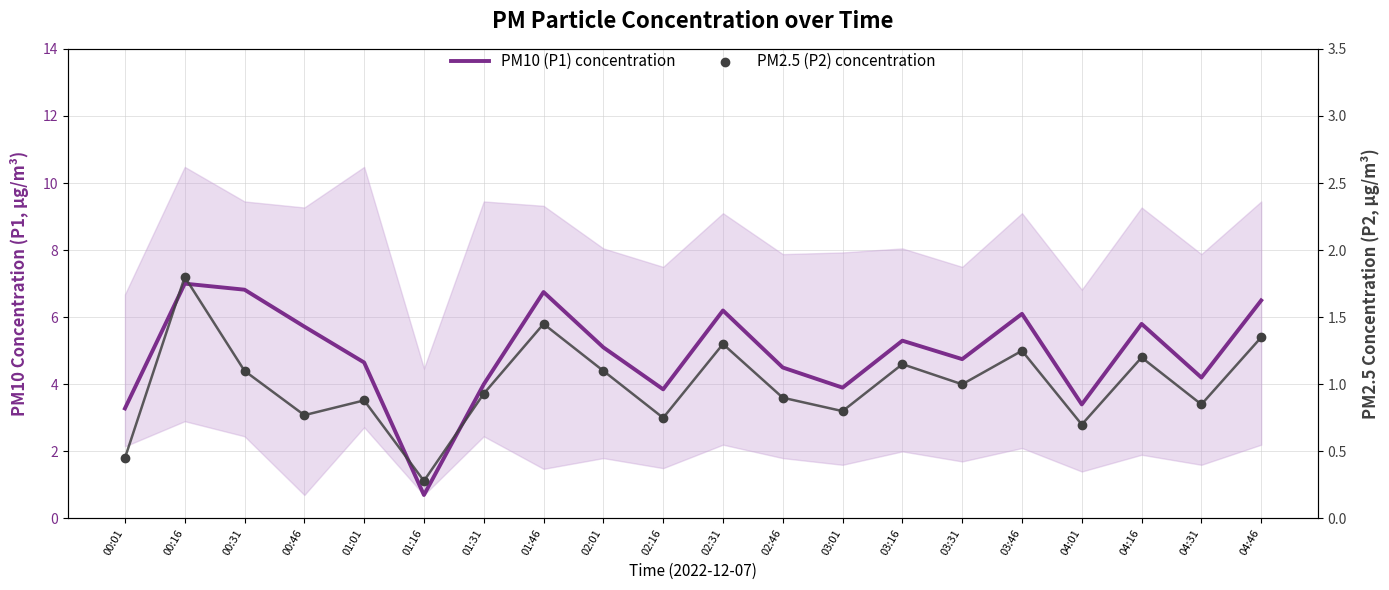

Which series has the widest spread of Y values?

PM10 (P1) concentration